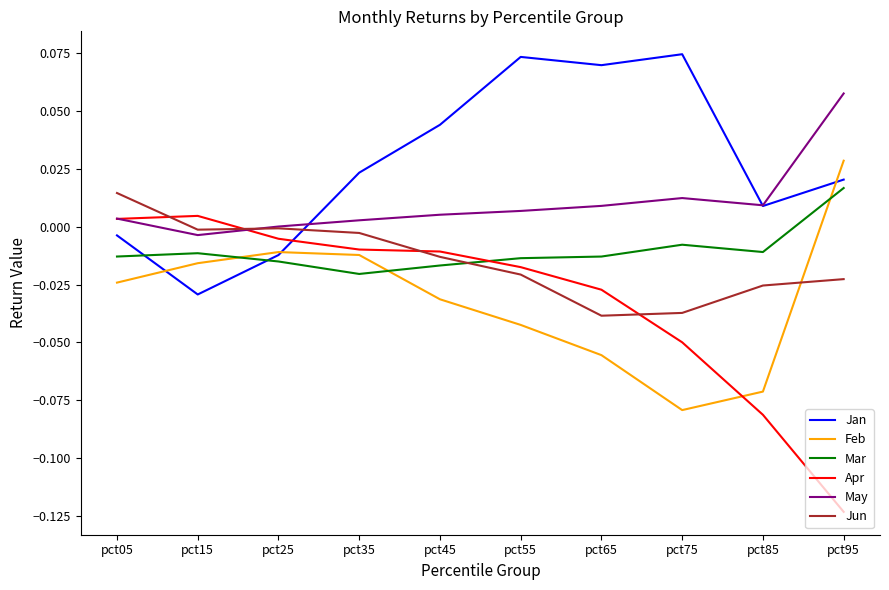

Which series has the largest total across all categories?

Jan